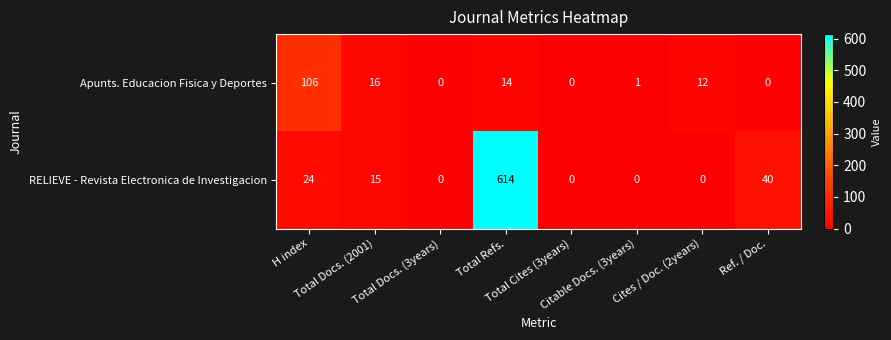

Which series has the largest total across all categories?

RELIEVE - Revista Electronica de Investigacion